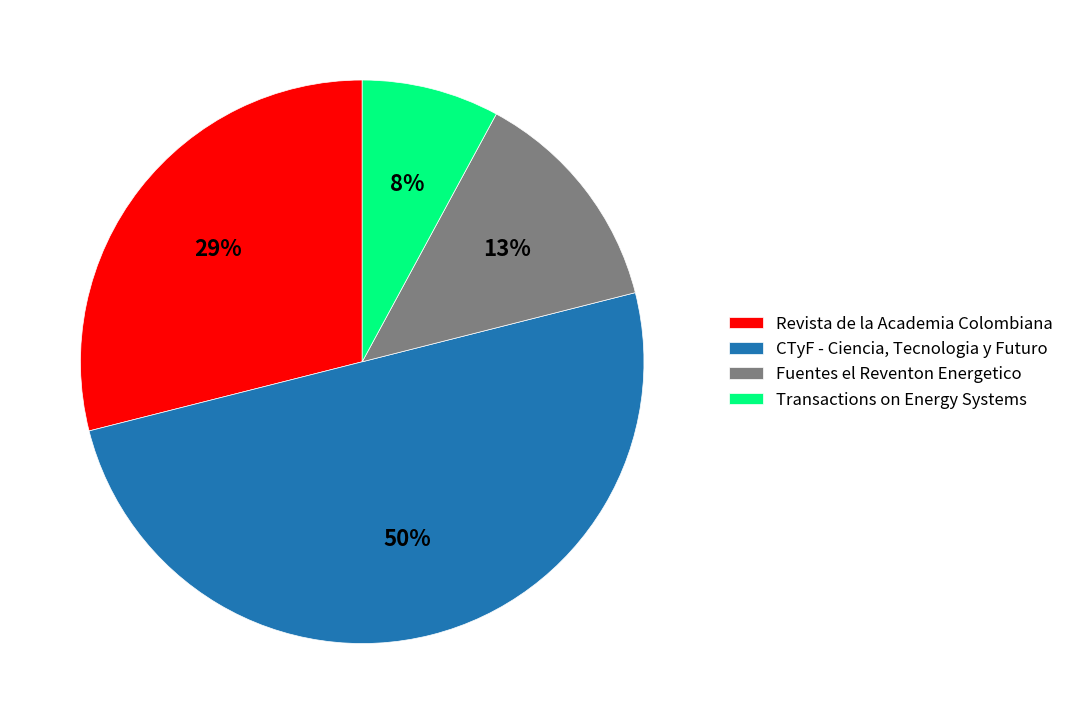

Is it true that Revista de la Academia Colombiana is 29% of the pie?

True